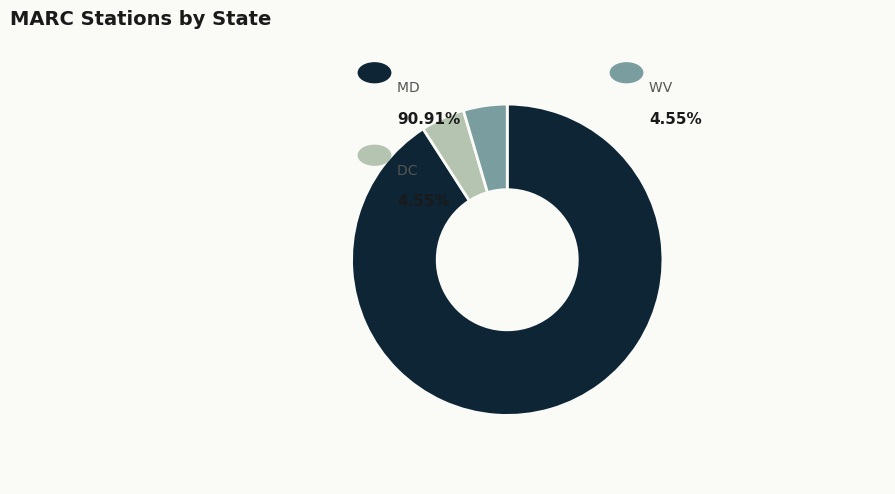

Does any single category account for the majority?

Yes